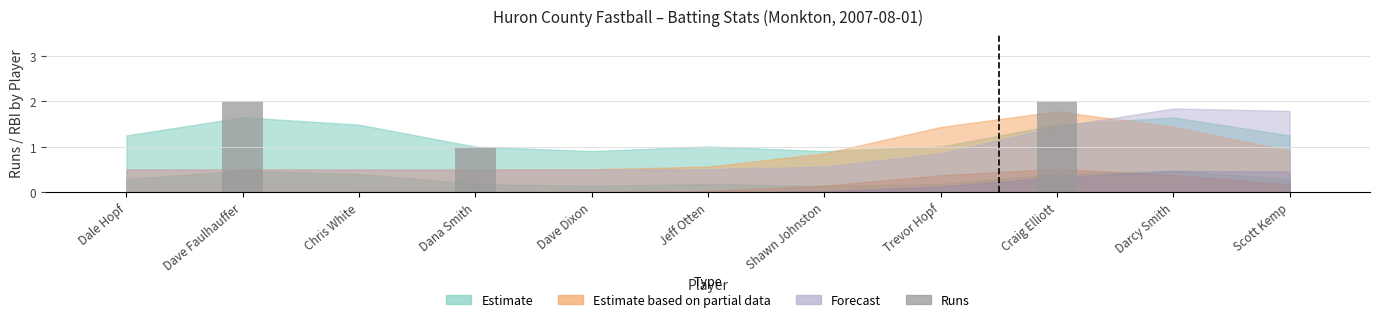

Which has a higher value, Dana Smith or Chris White?

Dana Smith